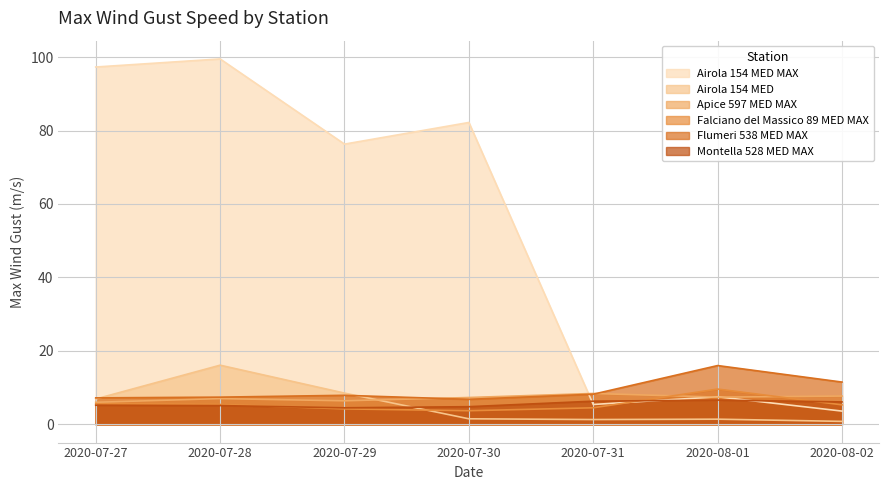

Where do Falciano del Massico 89 MED MAX and Airola 154 MED first cross each other?

2020-07-29 and 2020-07-30